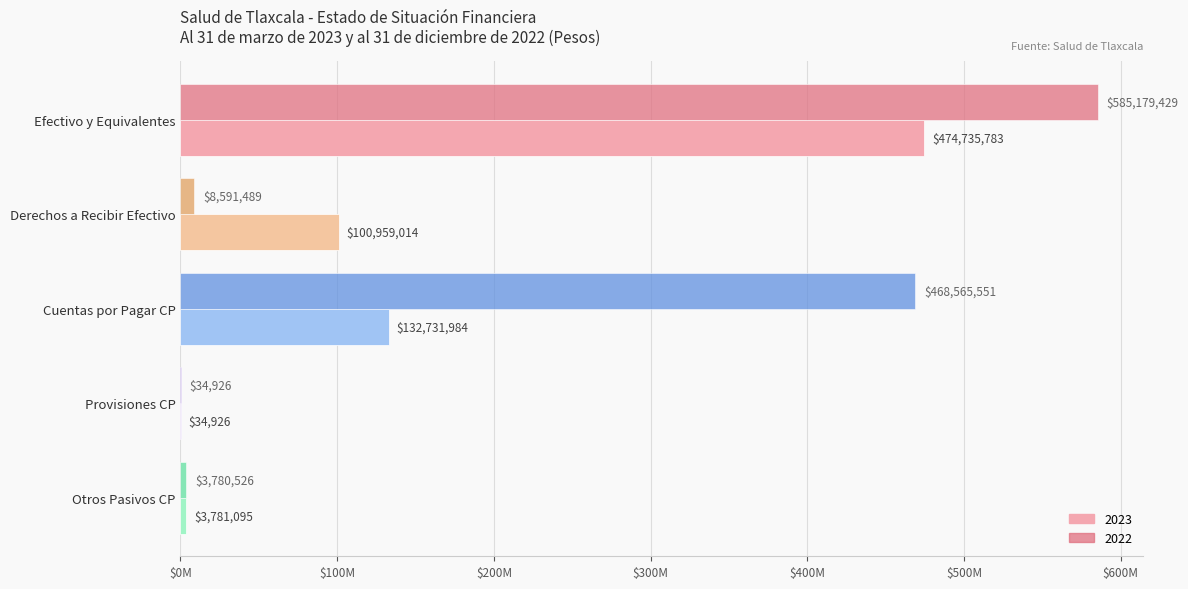

What are all the series names shown in the legend?

2023, 2022